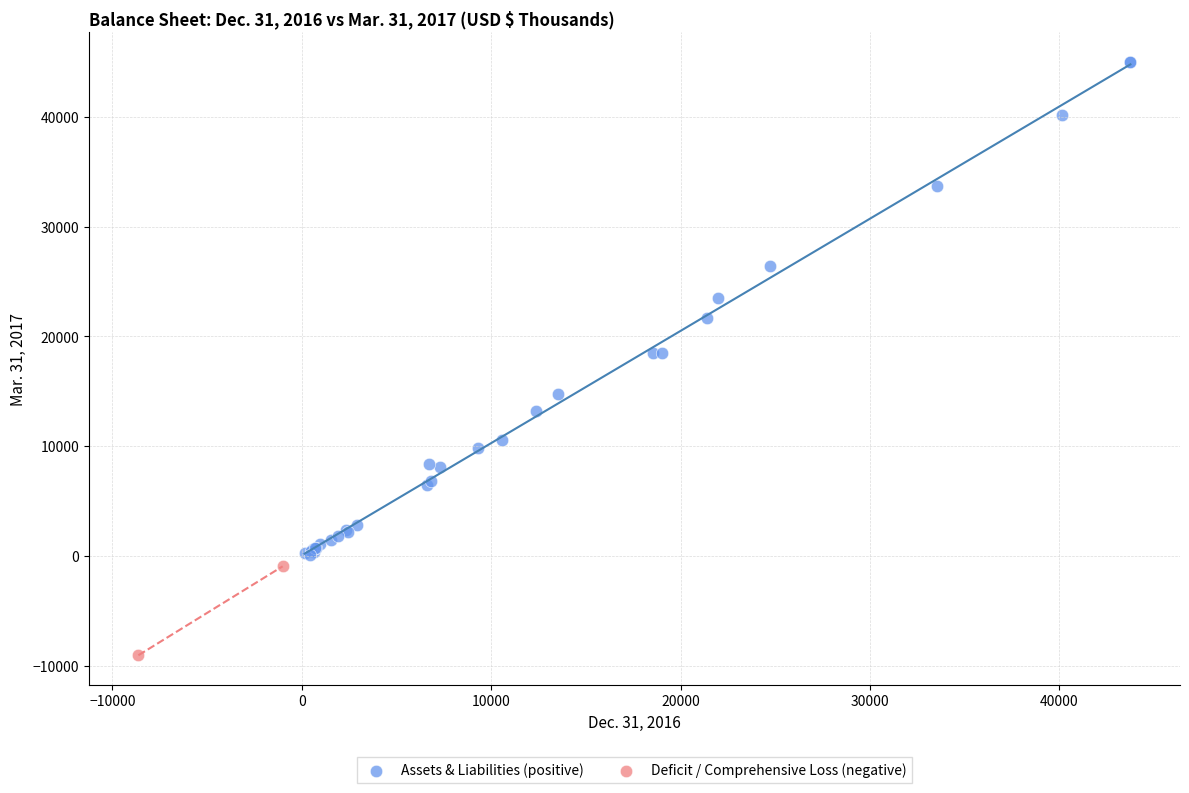

What are all the series names shown in the legend?

Assets & Liabilities (positive), Deficit / Comprehensive Loss (negative)